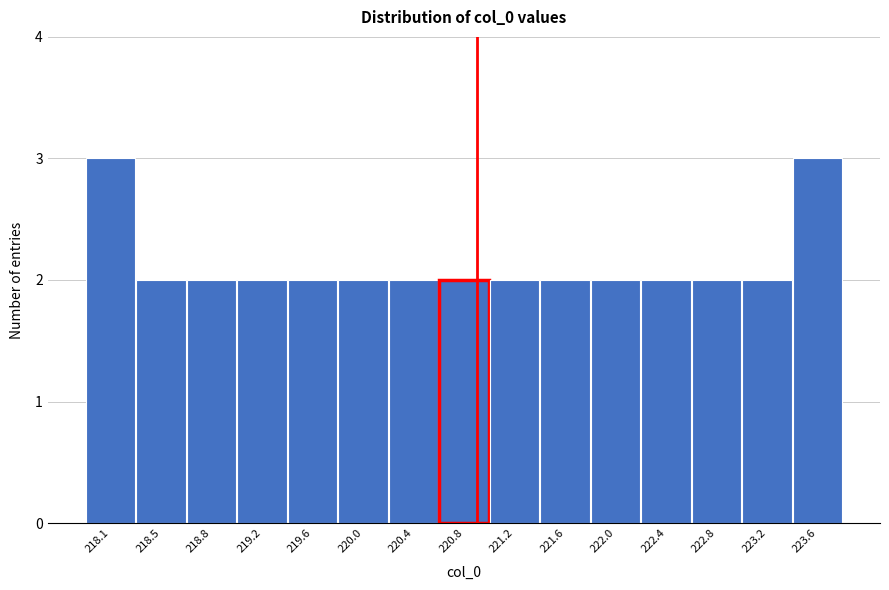

Reading left to right, list all the values displayed in this chart.

218.1=3	218.5=2	218.8=2	219.2=2	219.6=2	220.0=2	220.4=2	220.8=2	221.2=2	221.6=2	222.0=2	222.4=2	222.8=2	223.2=2	223.6=3